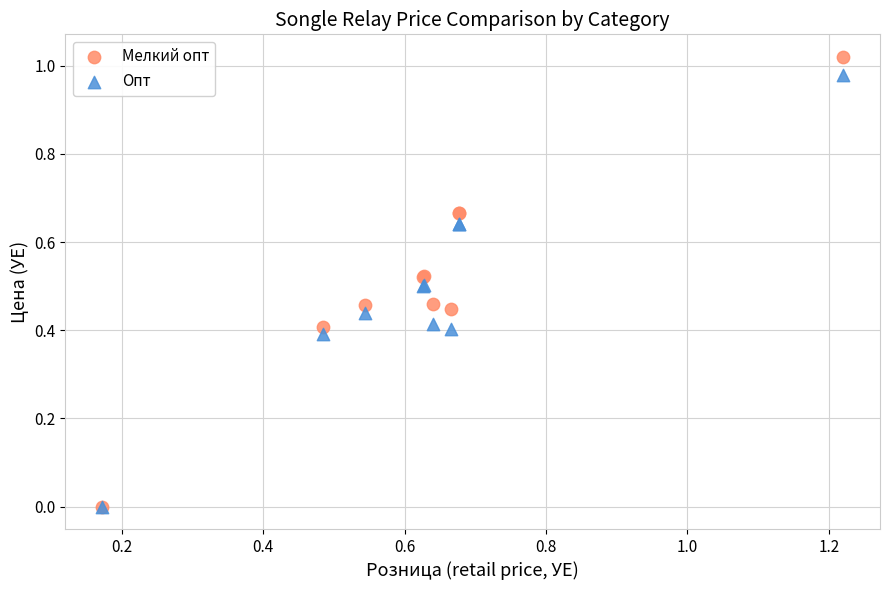

Which series has the largest Y range (max minus min)?

Мелкий опт